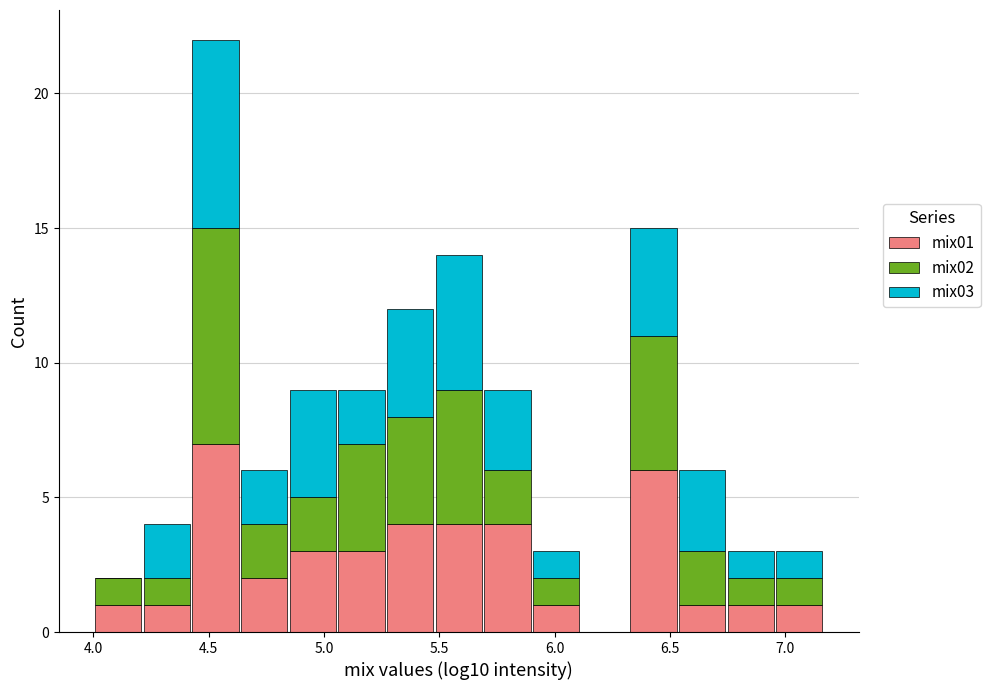

Reading left to right, transcribe this chart: for each stacked bar, give the range it covers on the x-axis and its total height. Neither the bar edges nor the heights are printed on the chart, so give them approximately, as read against the axes.

4.00 to 4.20: 2
4.20 to 4.40: 4
4.40 to 4.65: 22
4.65 to 4.85: 6
4.85 to 5.05: 9
5.05 to 5.25: 9
5.25 to 5.50: 12
5.50 to 5.70: 14
5.70 to 5.90: 9
5.90 to 6.10: 3
6.10 to 6.30: 0
6.30 to 6.55: 15
6.55 to 6.75: 6
6.75 to 6.95: 3
6.95 to 7.15: 3